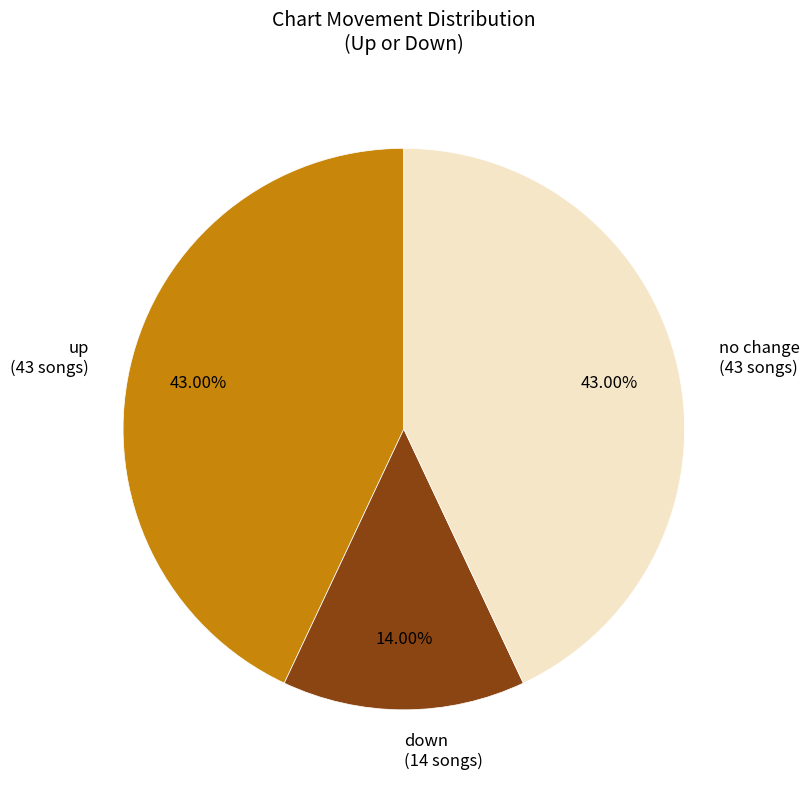

To the nearest percent, what is the average slice percentage?

33%